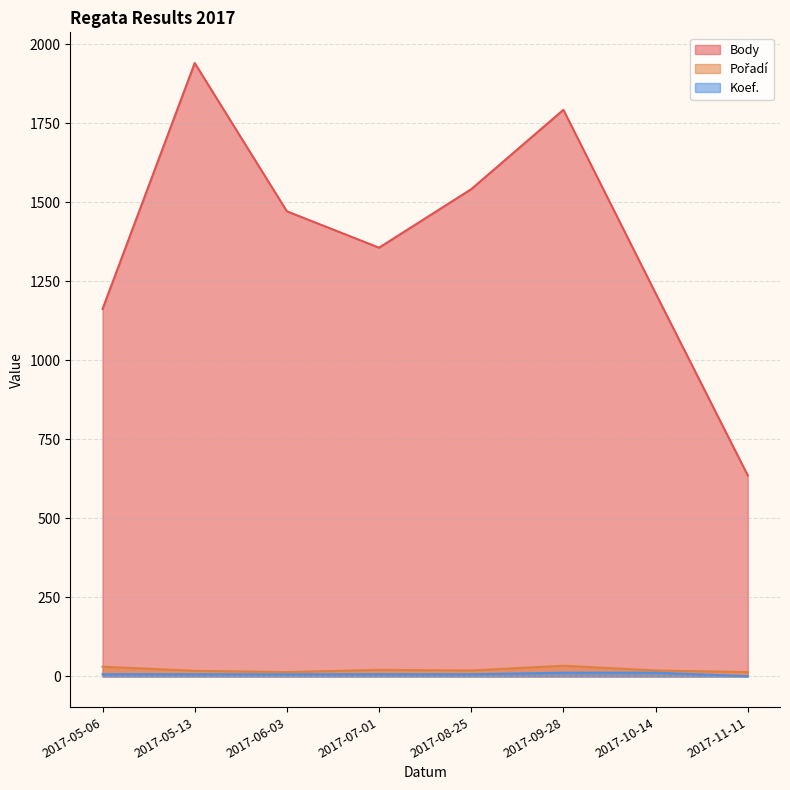

What is the difference between the maximum and second lowest values in the Koef. series?

5